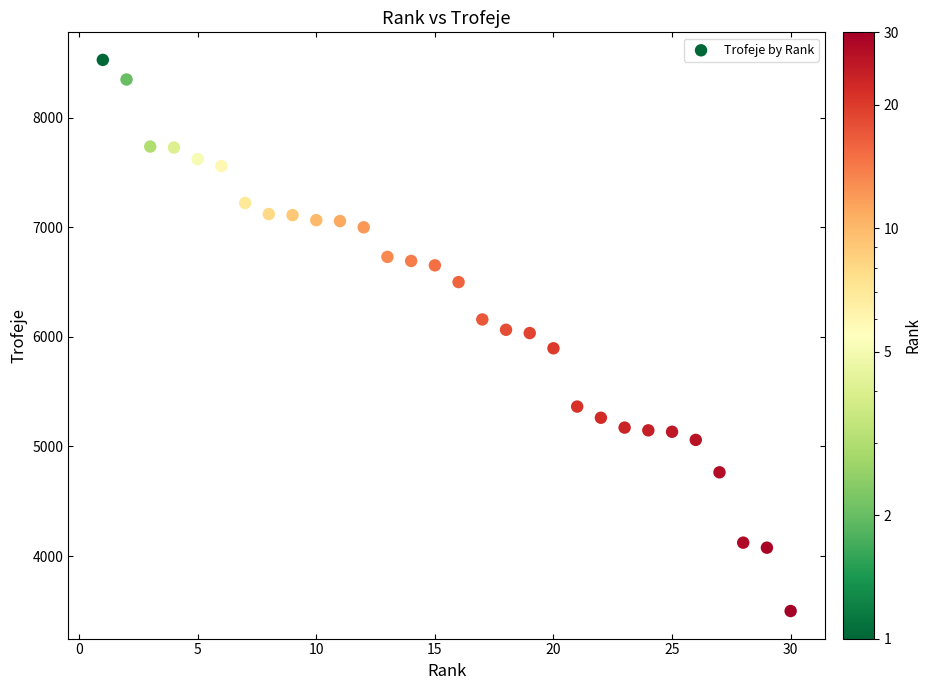

What is the range of Y values (max minus min)?

5030